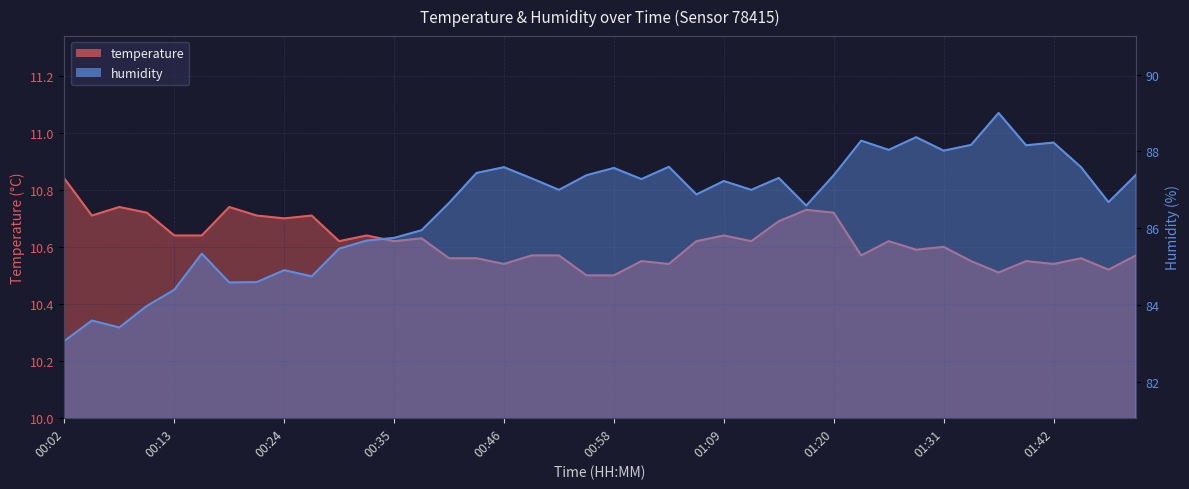

Which has a higher value, 00:49 or 00:41?

00:49